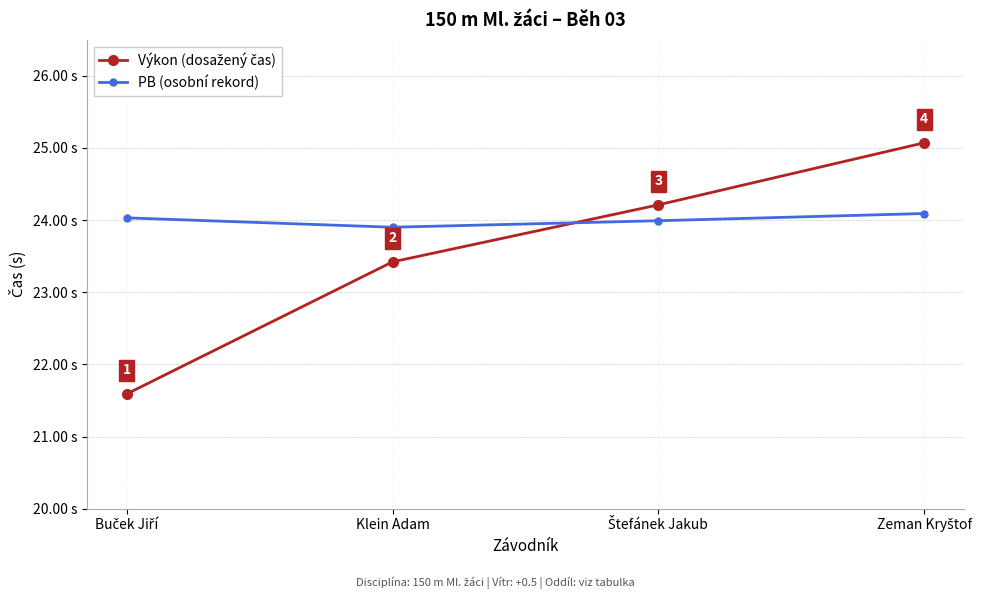

Where is PB (osobní rekord) nearest to the value 23?

Klein Adam